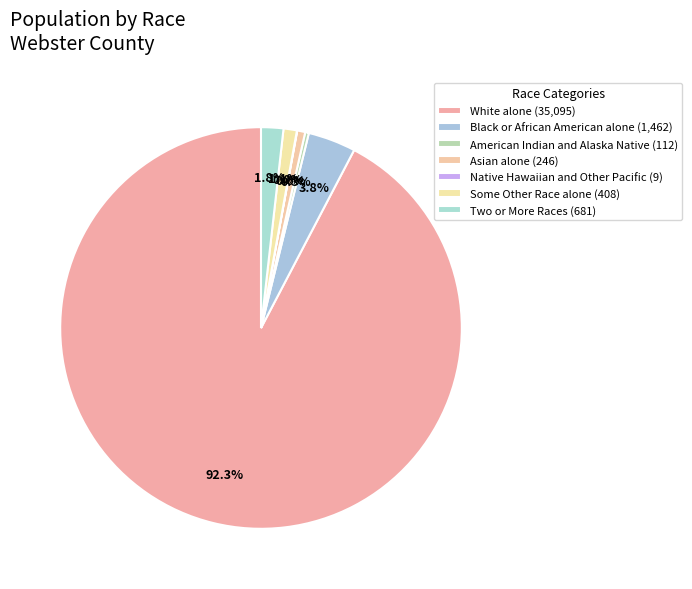

To the nearest percent, what percentage of the pie is Two or More Races?

2%